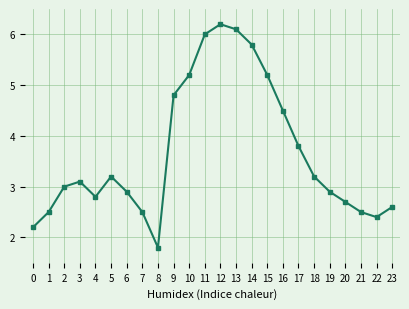

Is it true that the value at 2 is 1.1?

False